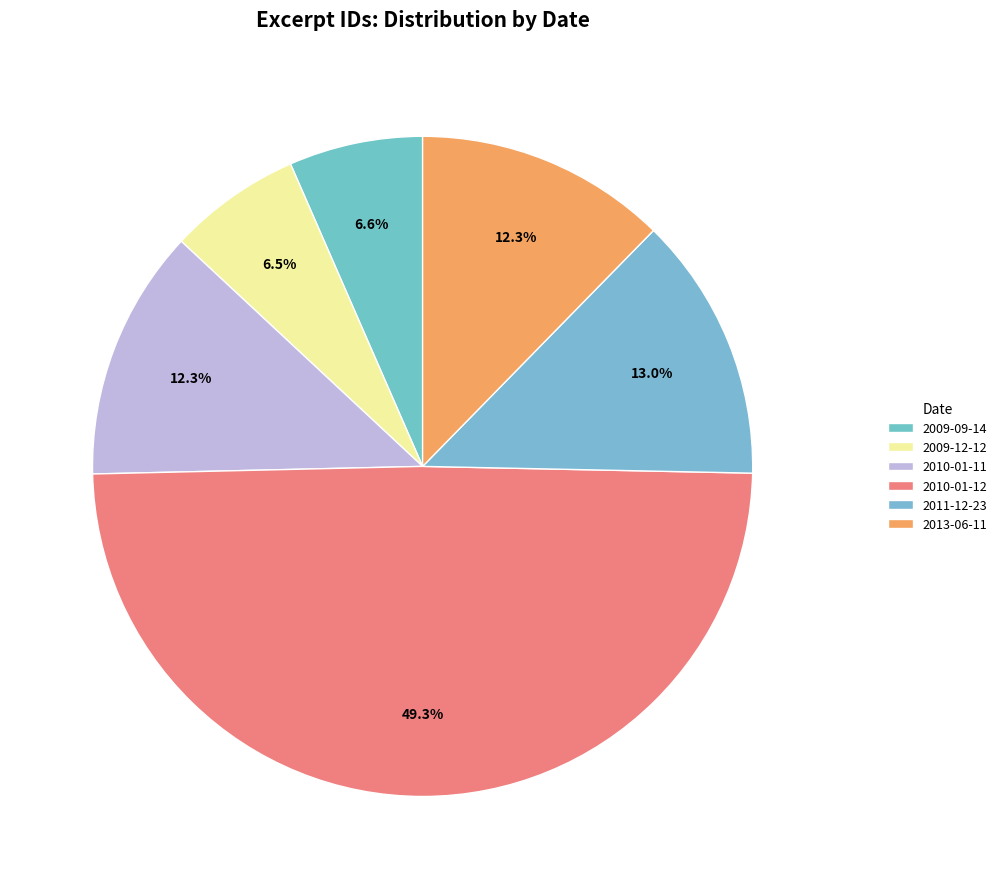

How many slices are in this pie chart?

6